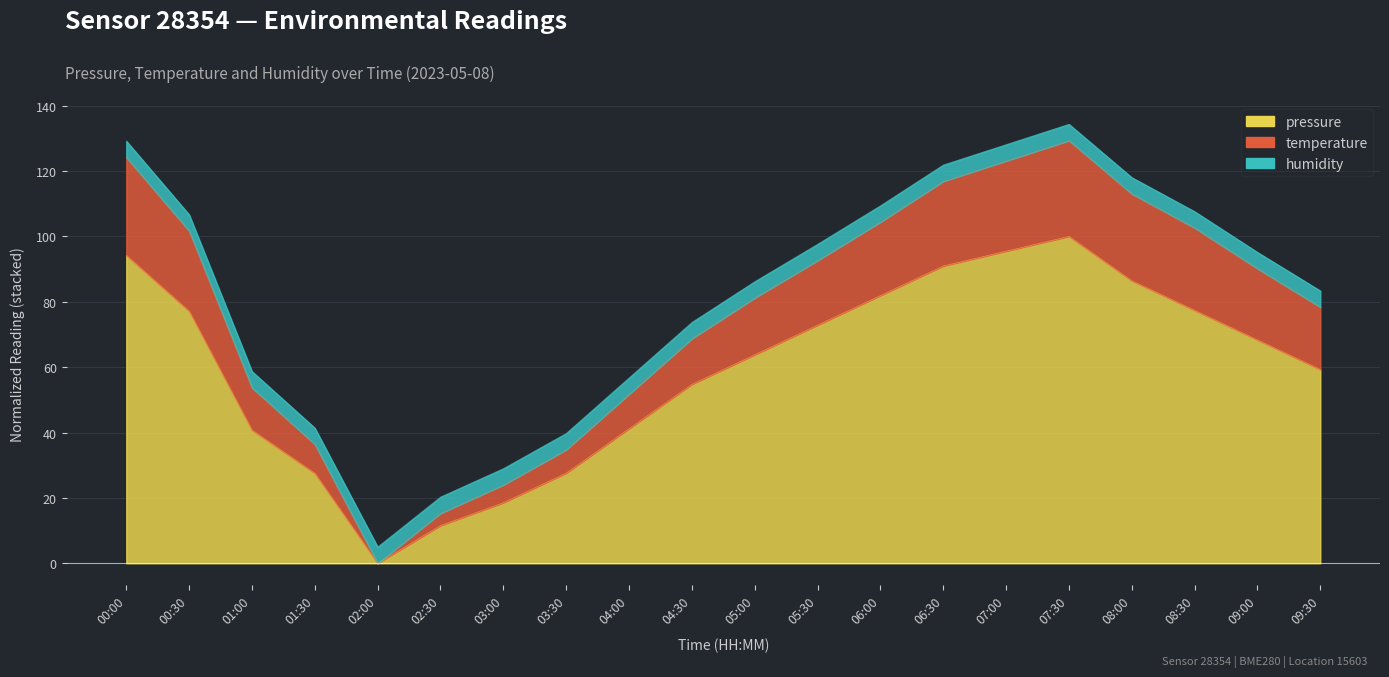

Which category has the highest value in the temperature series?

07:30